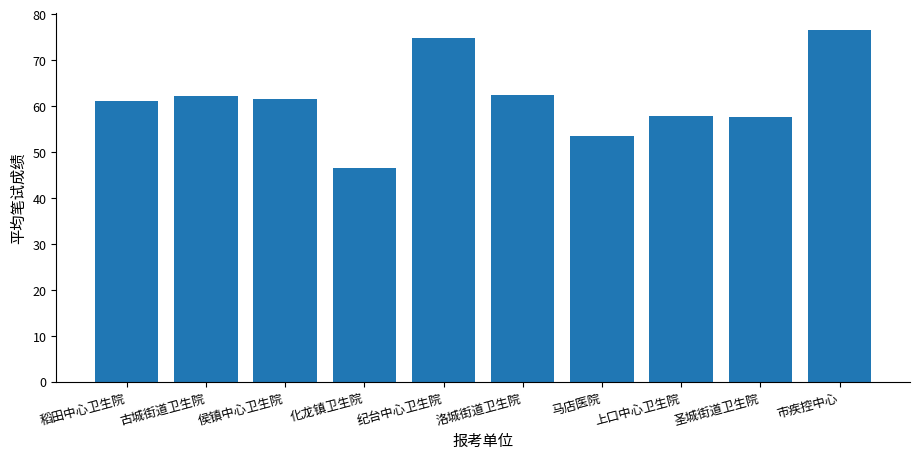

Which label corresponds to the smallest value in the chart?

化龙镇卫生院